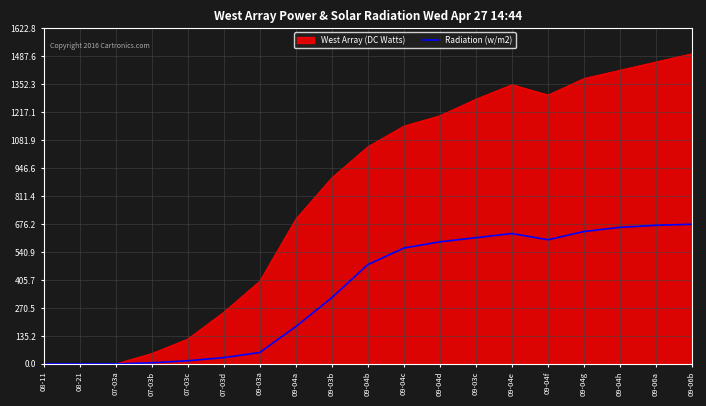

What position from the left is 09-04b?

10